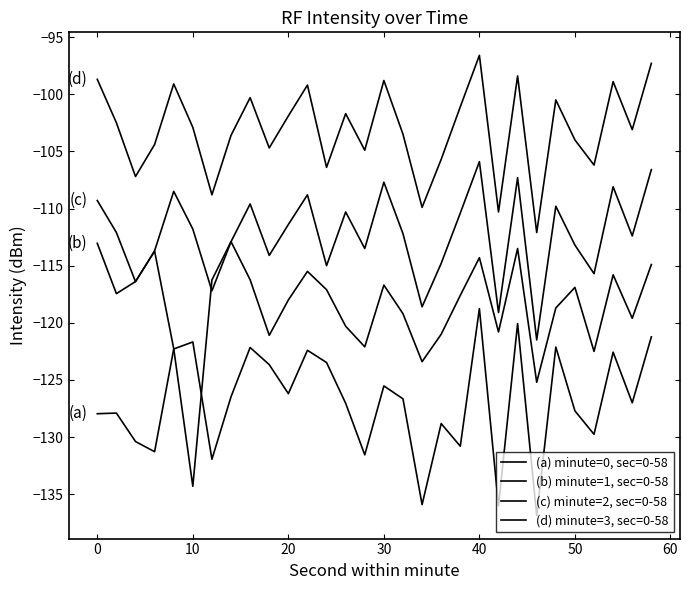

How many distinct data groups are displayed?

4